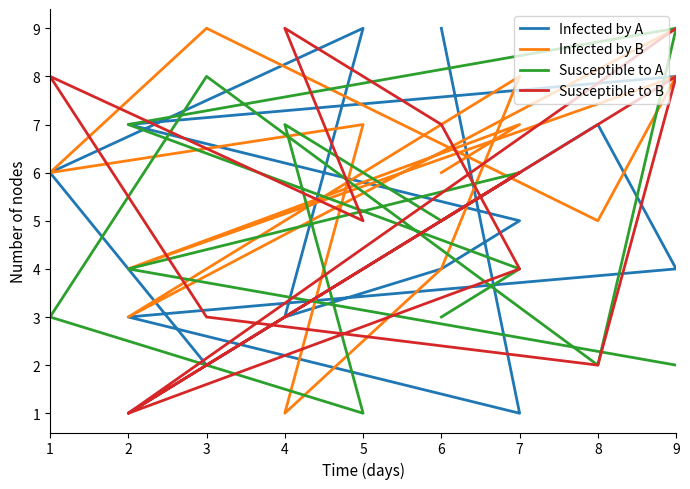

Rank the series by their maximum value, from highest to lowest.

Infected by A, Infected by B, Susceptible to A, Susceptible to B